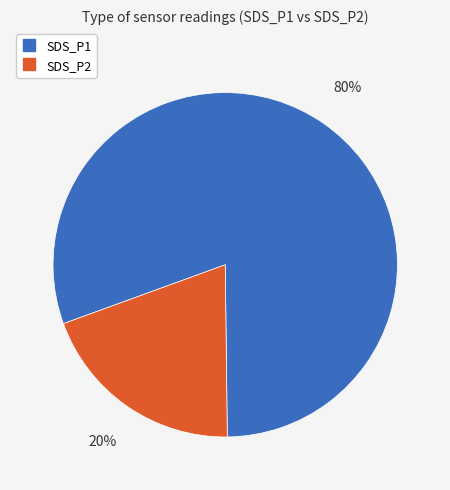

What is the largest slice in the pie chart?

SDS_P1